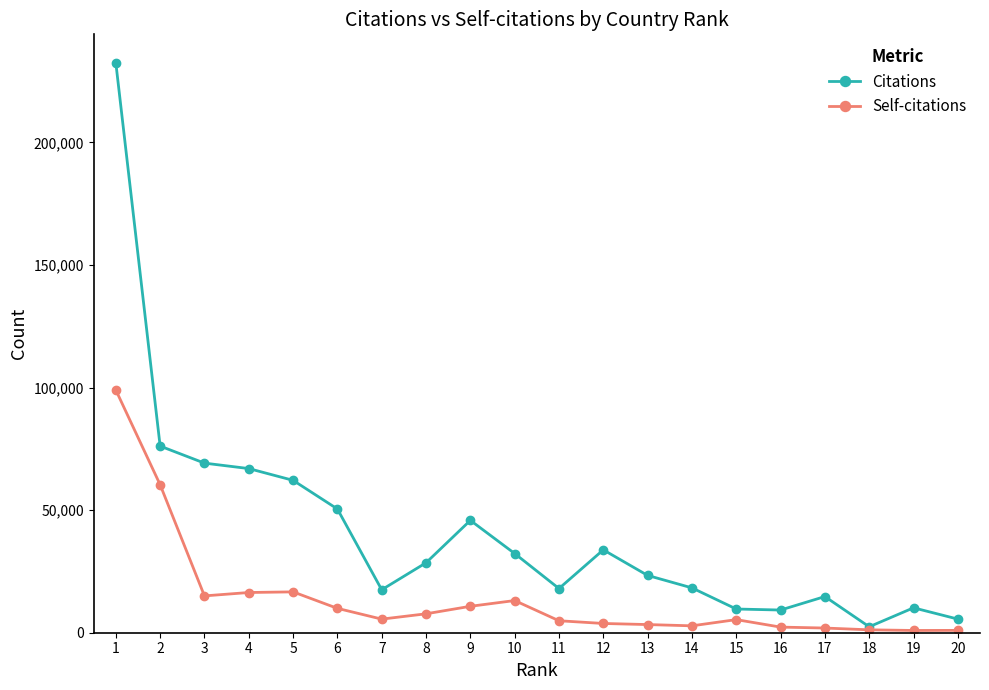

What is the spread (max minus min) of values at 1?

133486